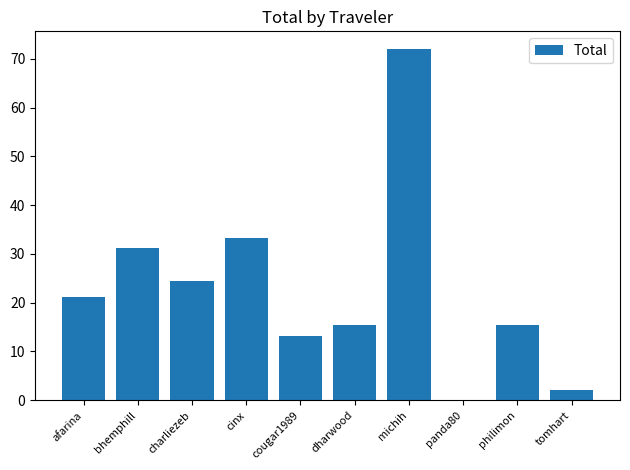

What is the average value?

22.8